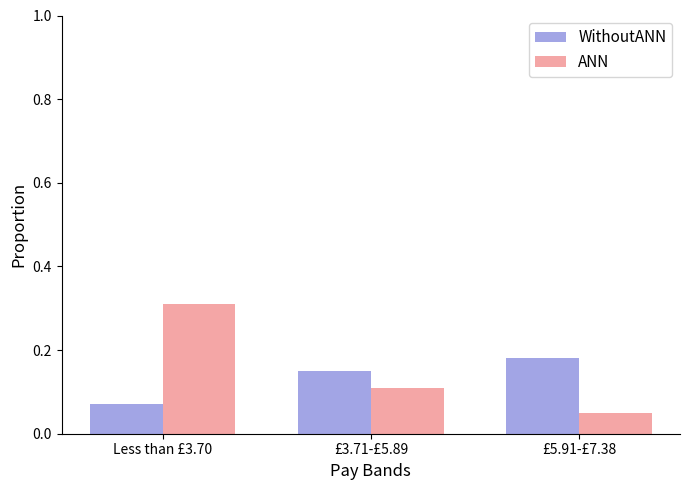

True or false: ANN has a value of 0.1 at £3.71-£5.89.

True